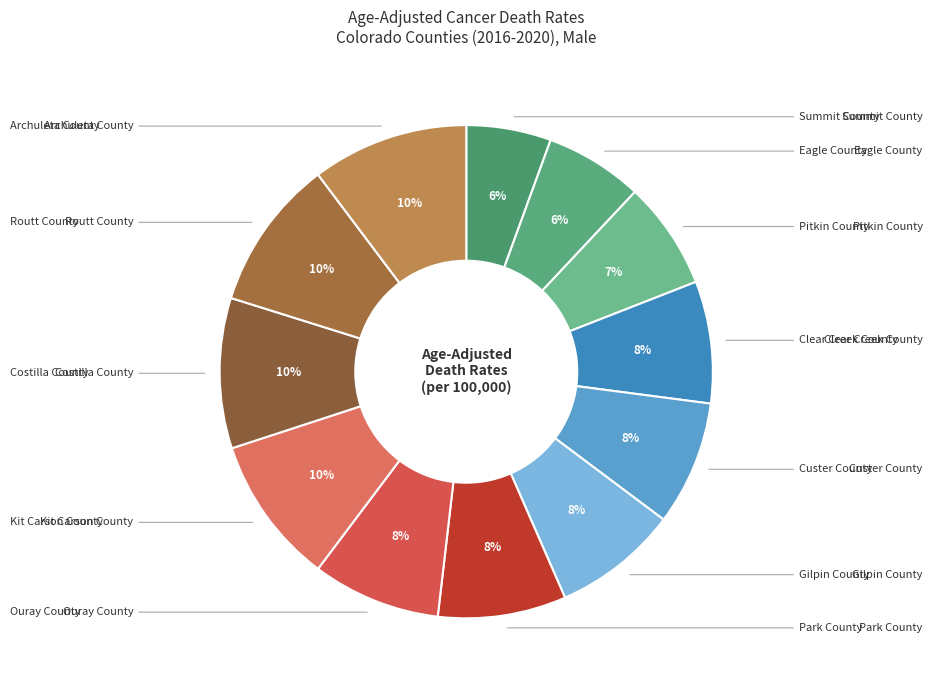

To the nearest percent, what is the difference between the largest and smallest slice percentages?

5%